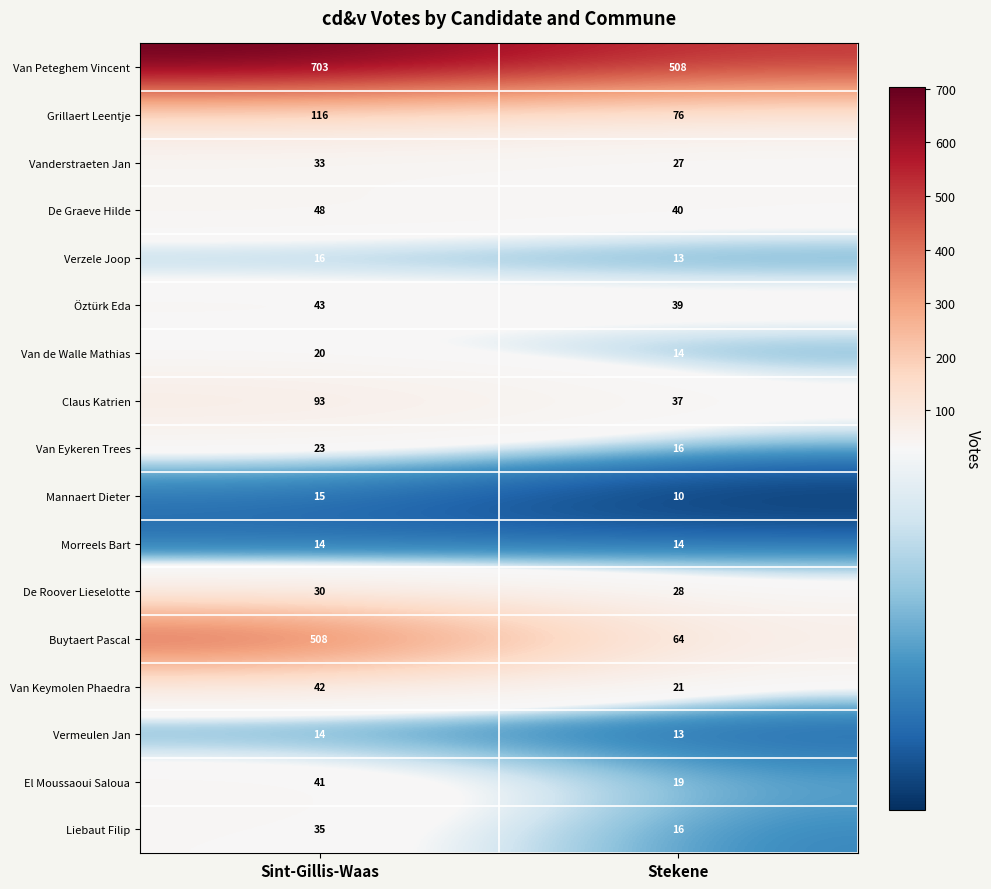

Where is El Moussaoui Saloua nearest to the value 30?

Sint-Gillis-Waas